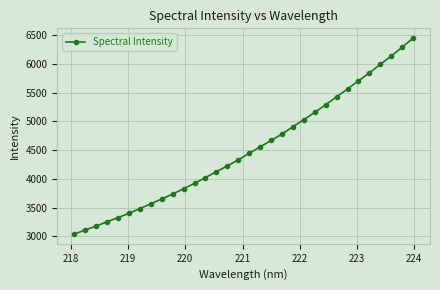

What is the maximum value shown in the chart?

6452.1